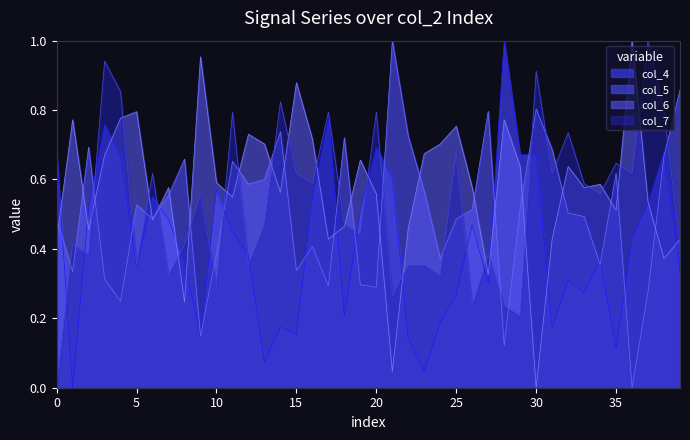

Rank the series by their average value, from lowest to highest.

col_4, col_5, col_7, col_6